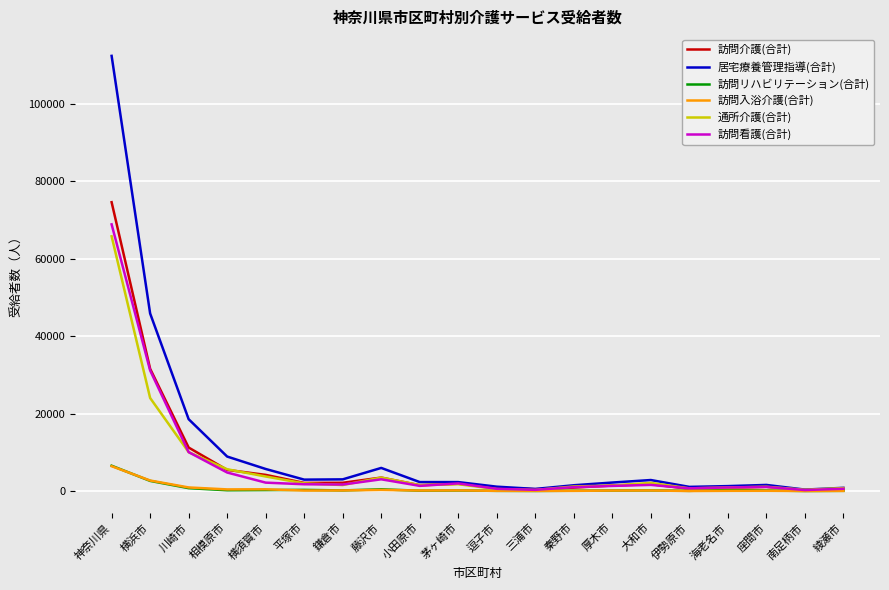

Which series has the largest total across all categories?

居宅療養管理指導(合計)